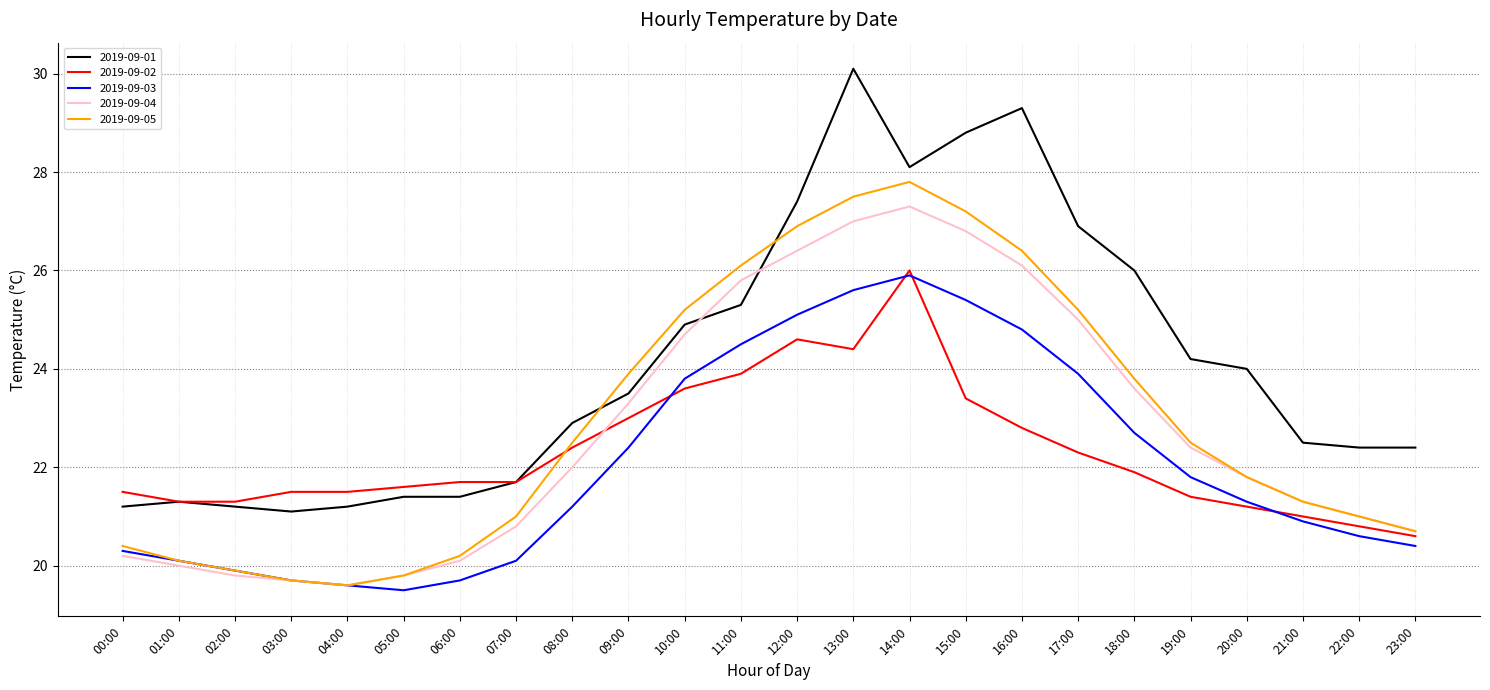

Where is the first local maximum for 2019-09-03?

14:00